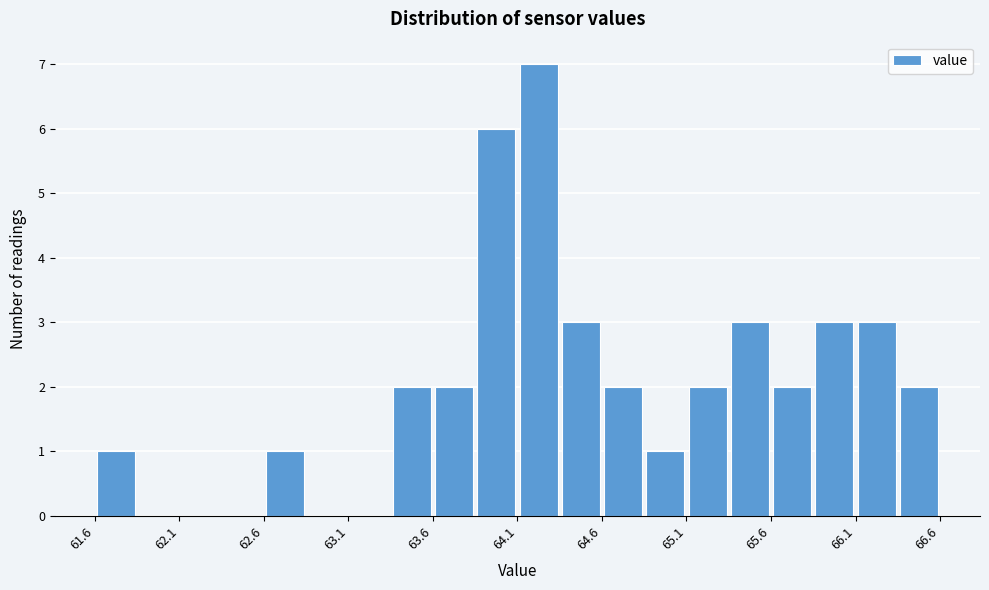

Over which range of the x-axis is the bar tallest?

64.15 to 64.35